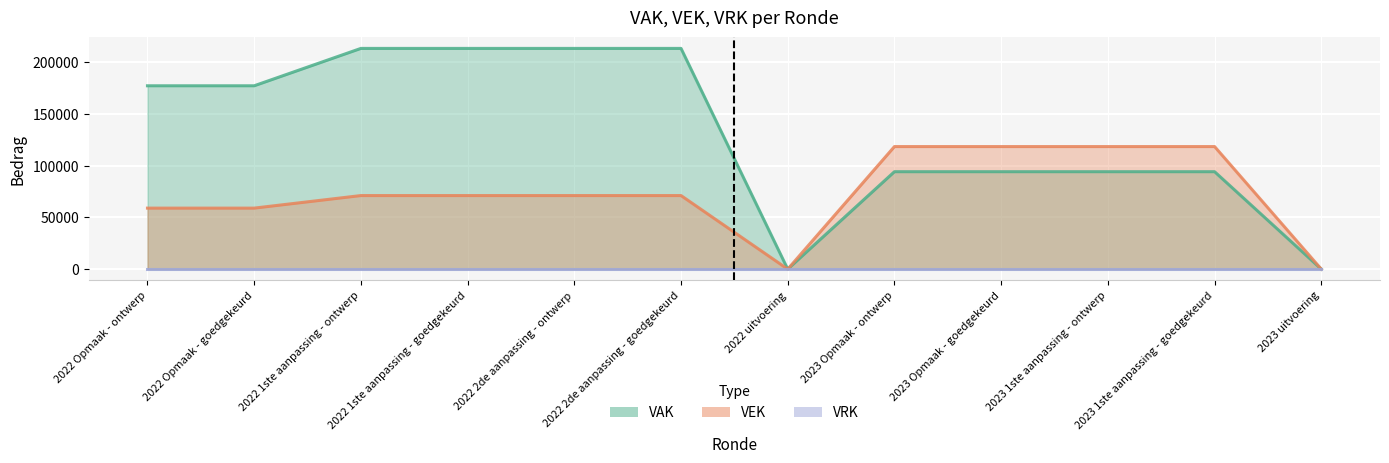

Between 2023 1ste aanpassing - ontwerp and 2023 1ste aanpassing - goedgekeurd, which series saw the biggest shift?

VAK